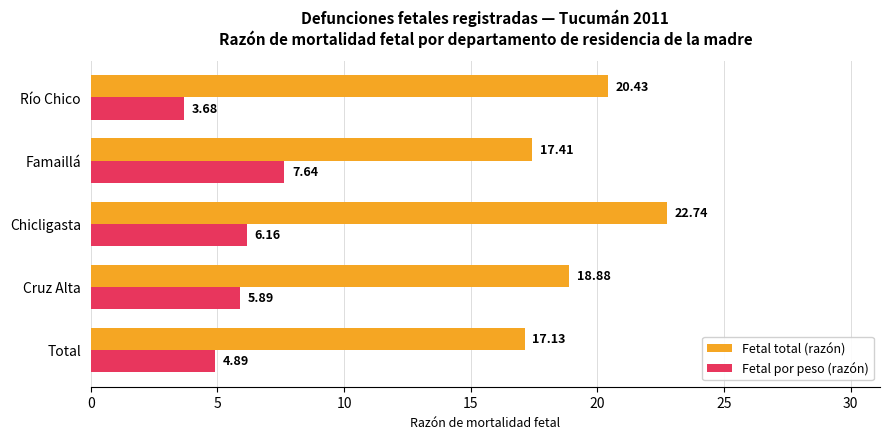

Which category has the lowest value across all series?

Río Chico